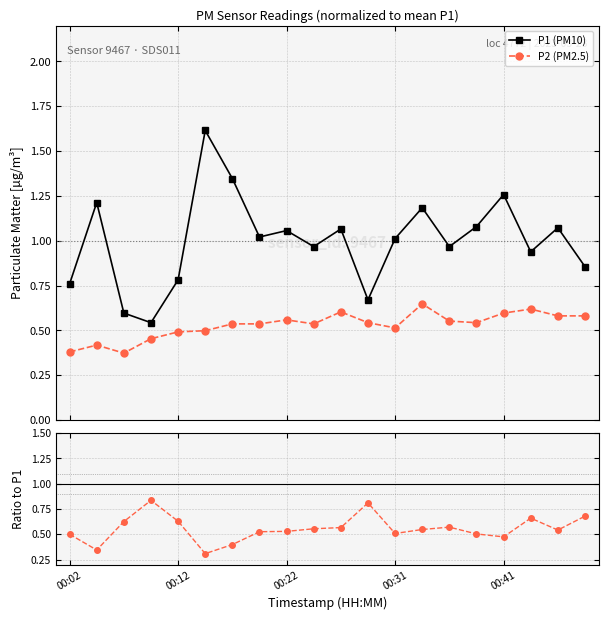

Which series ends up on top after the final intersection of P2/P1 and P1 (PM10)?

P1 (PM10)